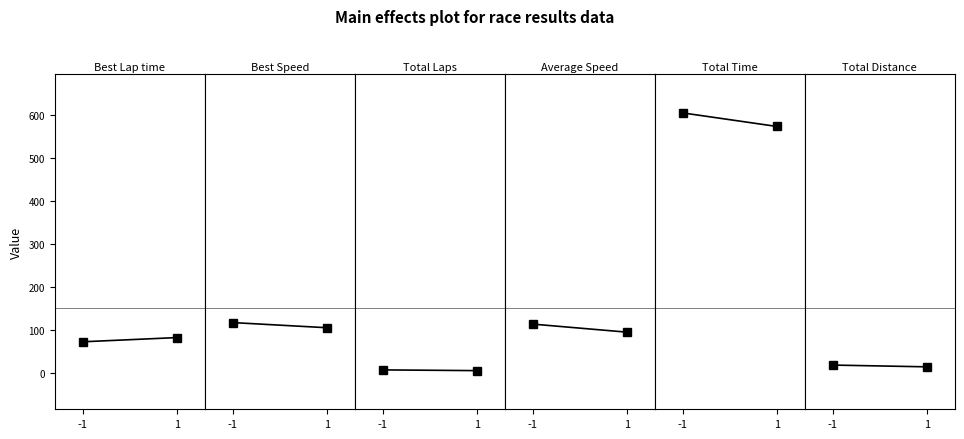

Reading left to right, transcribe all the data shown in this chart.

Best Lap time: 73.3	83.1
Best Speed: 117.9	106.0
Total Laps: 8.0	6.3
Average Speed: 114.4	95.7
Total Time: 605.1	573.8
Total Distance: 19.2	15.1